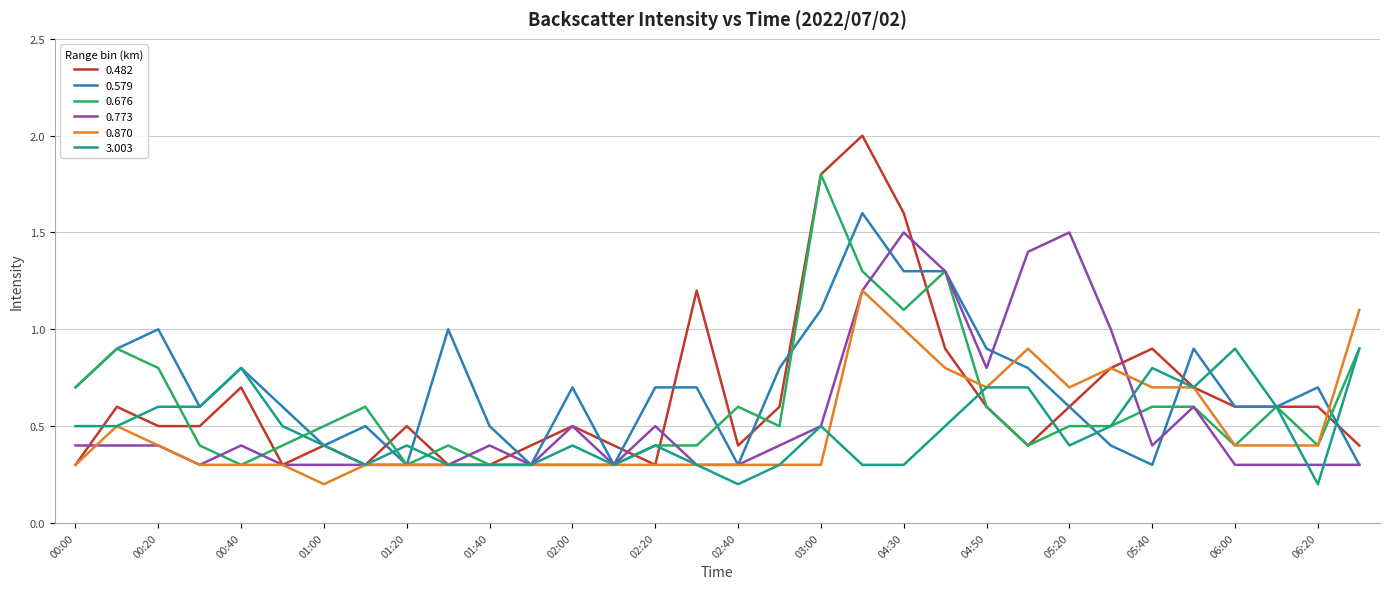

Which series has the widest spread of values?

0.482